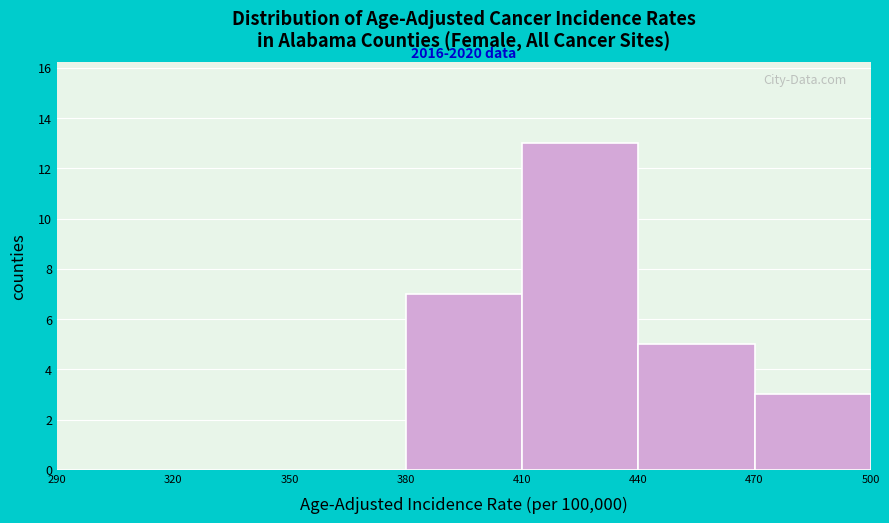

Which range on the x-axis has the tallest bar?

410 to 440